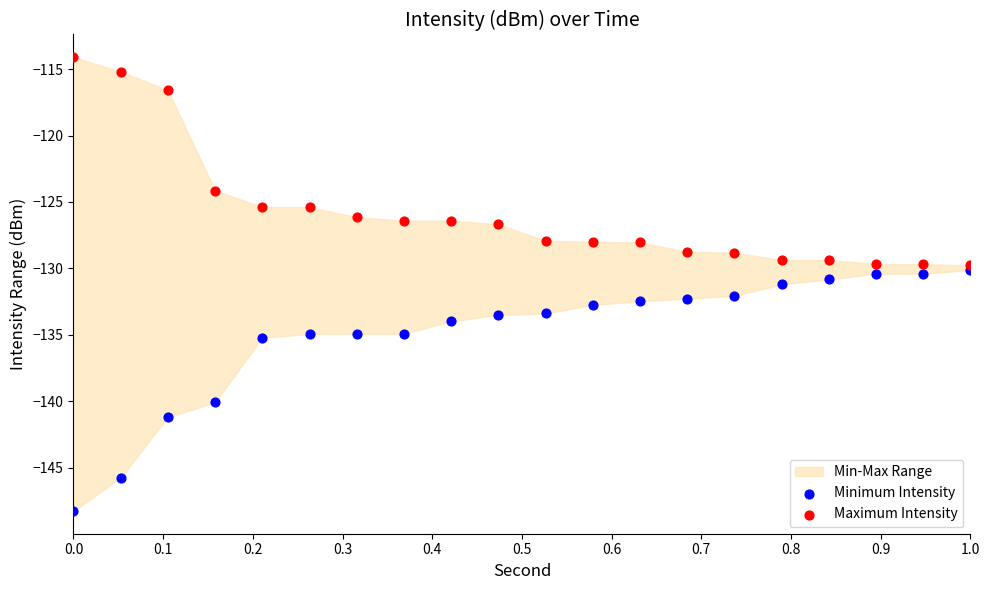

Which series contains the highest Y value?

Maximum Intensity